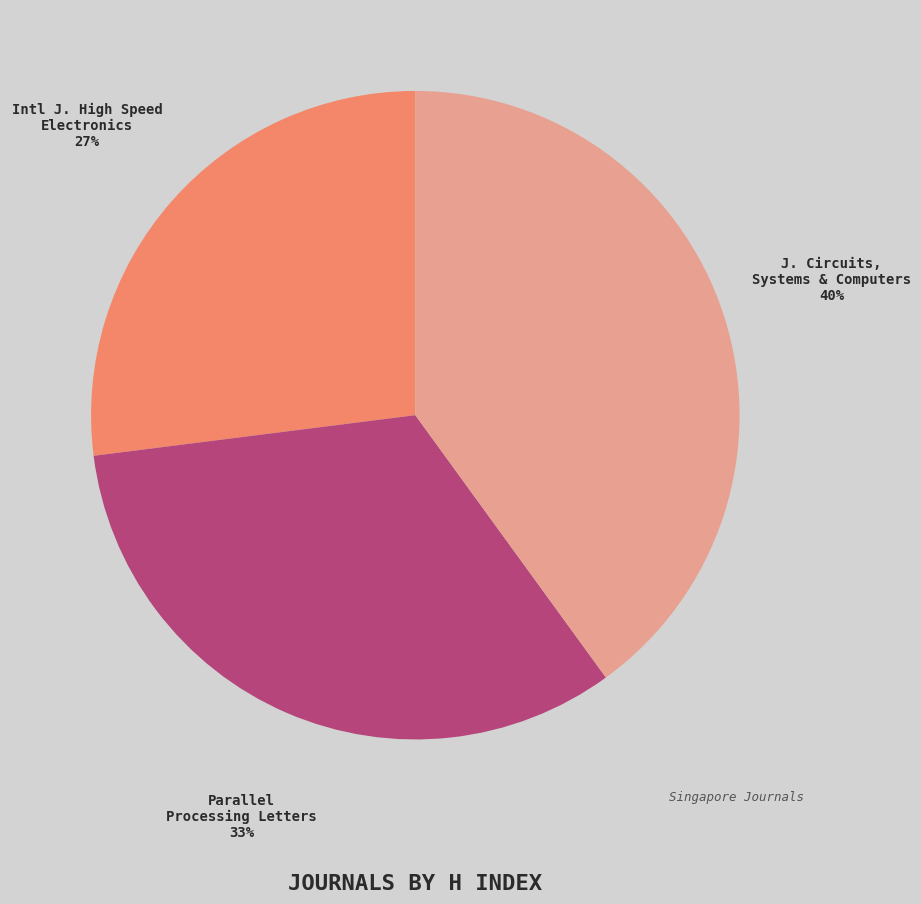

Is there any slice that represents more than half of the pie?

No